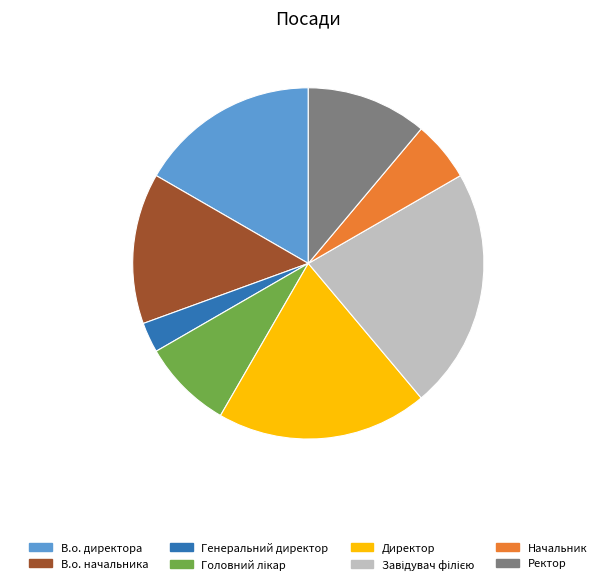

What is the smallest slice in the pie chart?

Генеральний директор